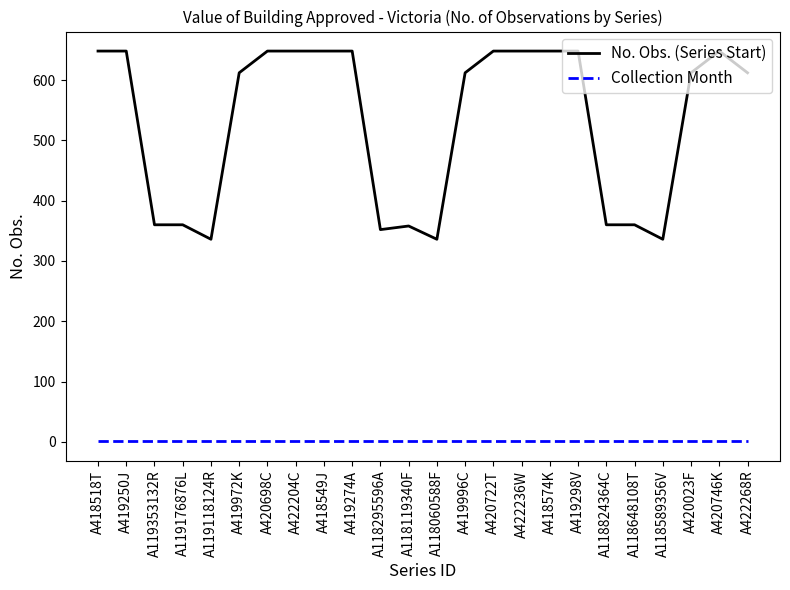

True or false: No. Obs. (Series Start) has a value of 104 at A118589356V.

False